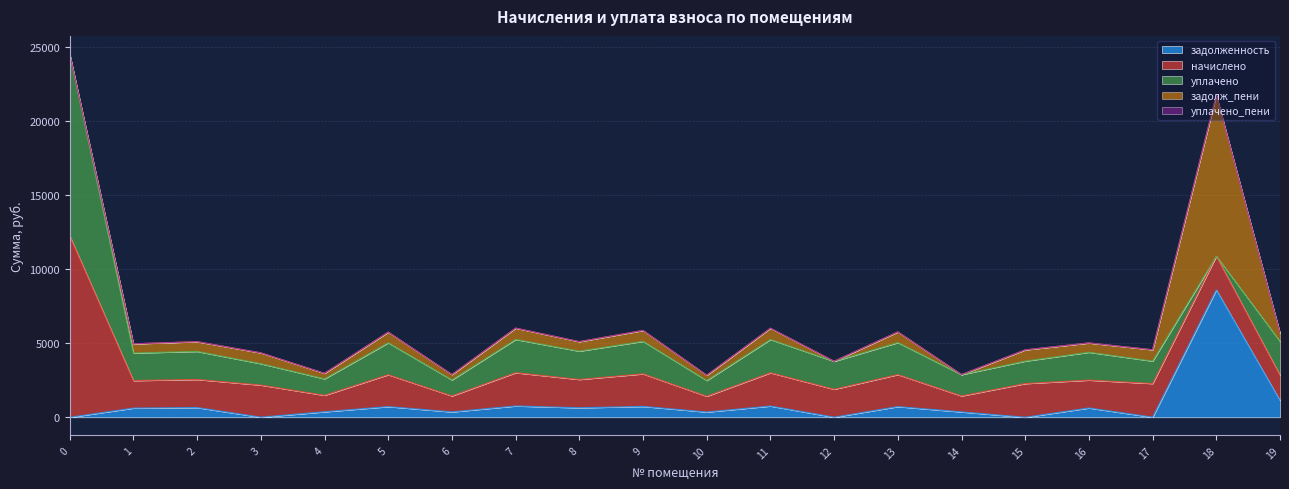

At which label is задолженность closest to 4309?

19